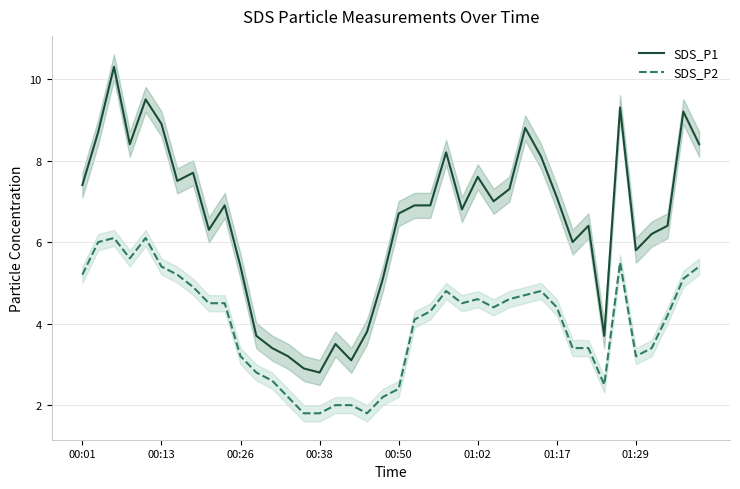

How many lines are shown in the chart?

2